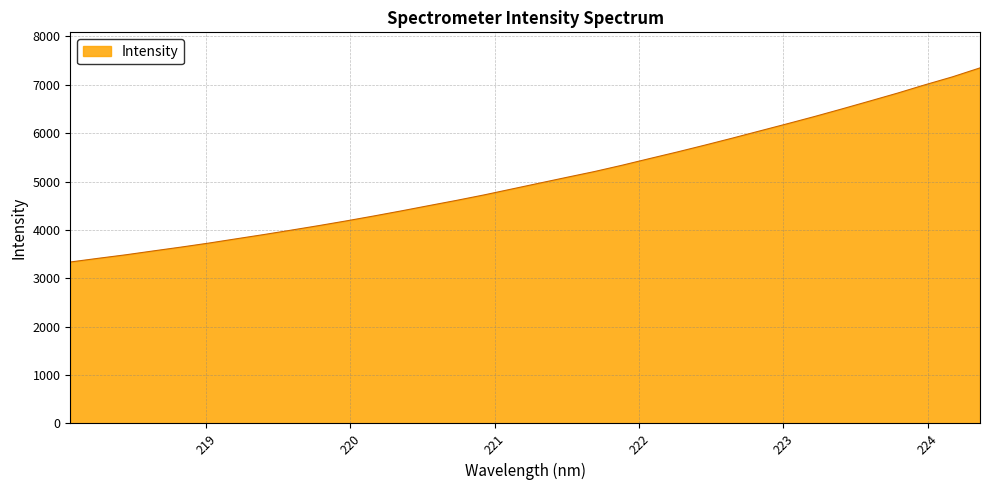

What is the minimum value shown in the chart?

3337.7